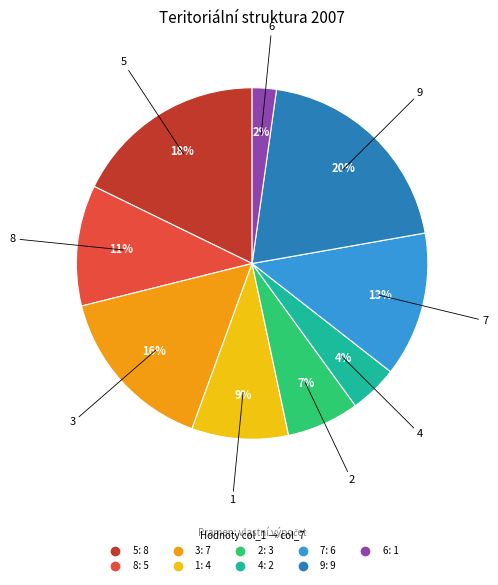

How many slices are in this pie chart?

9